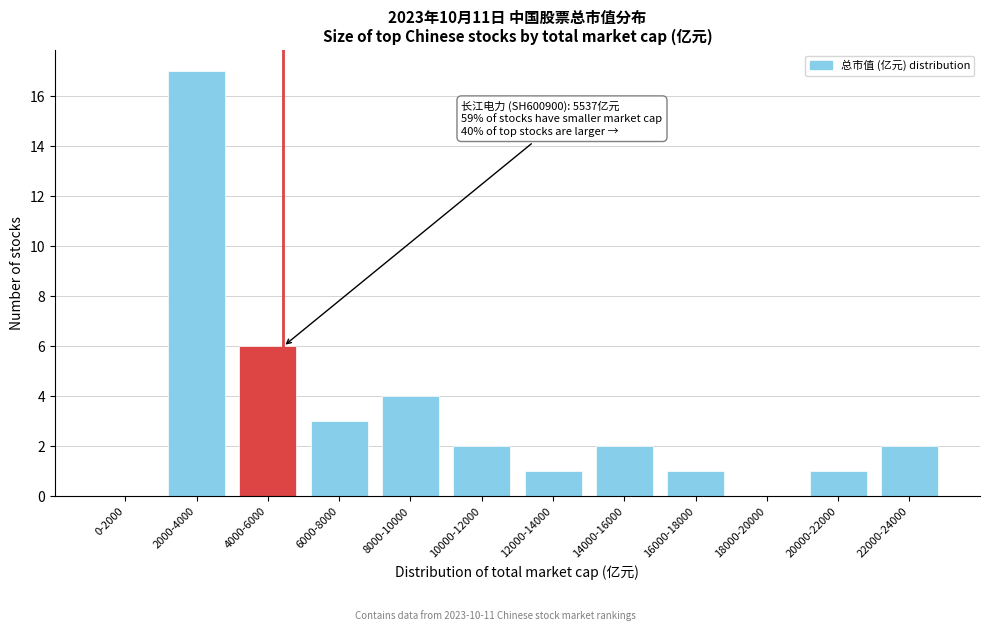

Reading left to right, what are all the values shown in this chart?

0-2000=0	2000-4000=17	4000-6000=6	6000-8000=3	8000-10000=4	10000-12000=2	12000-14000=1	14000-16000=2	16000-18000=1	18000-20000=0	20000-22000=1	22000-24000=2